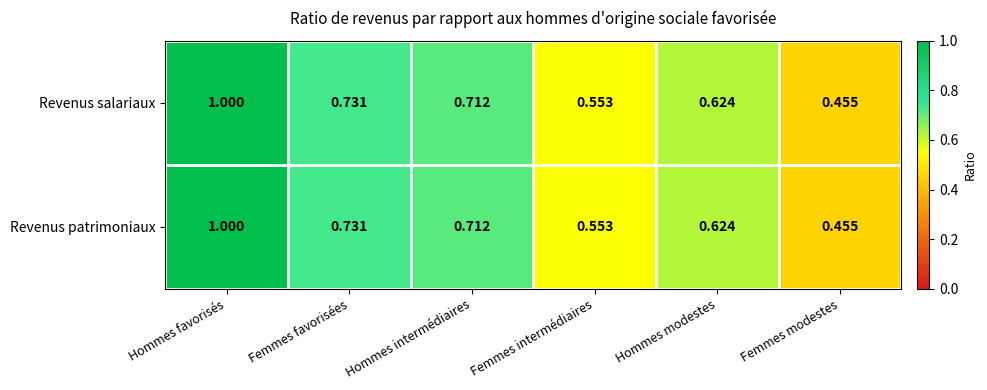

At which label is Revenus salariaux closest to 0?

Femmes modestes